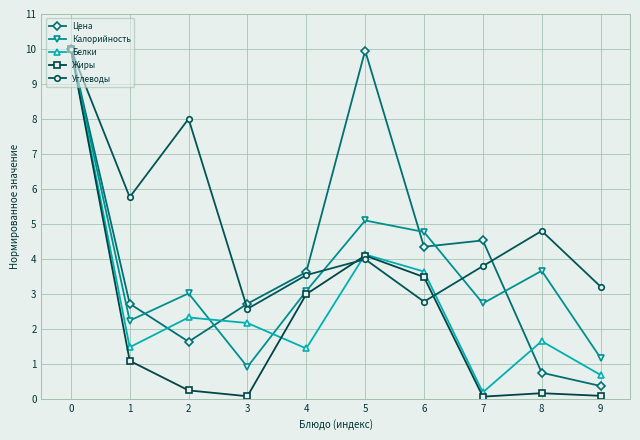

How many data points does each series have?

10